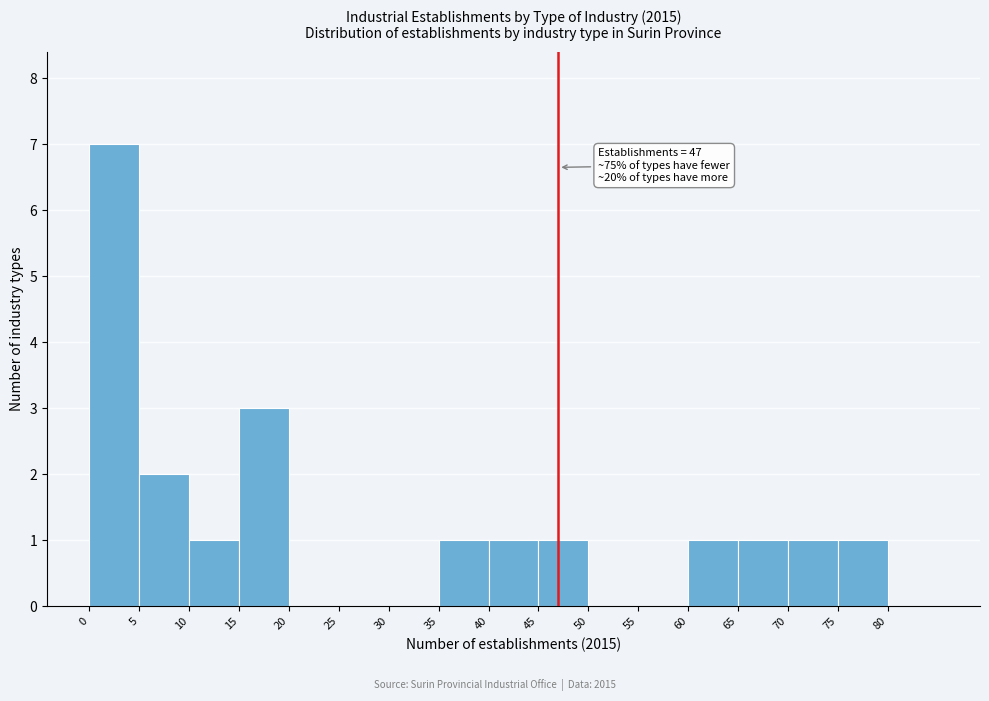

Which range on the x-axis has the tallest bar?

0 to 5